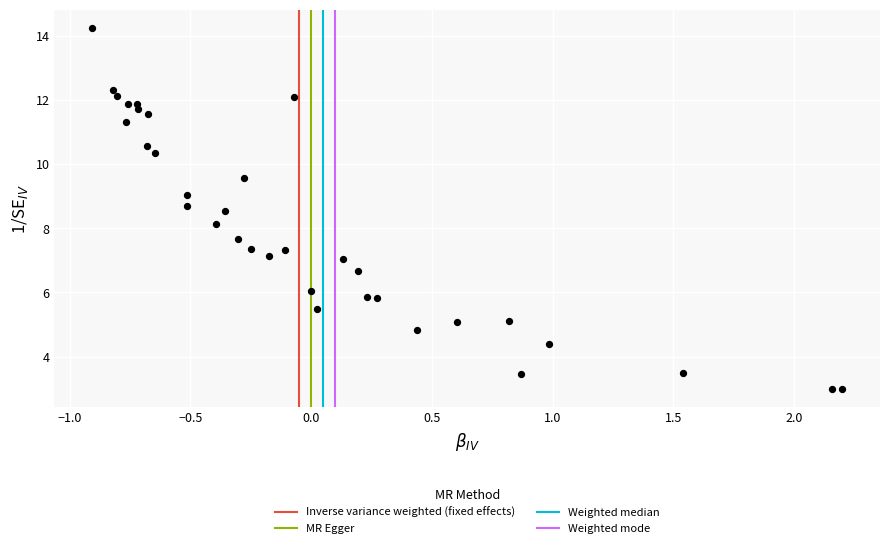

What Y value in the scatter plot is closest to 8?

8.1